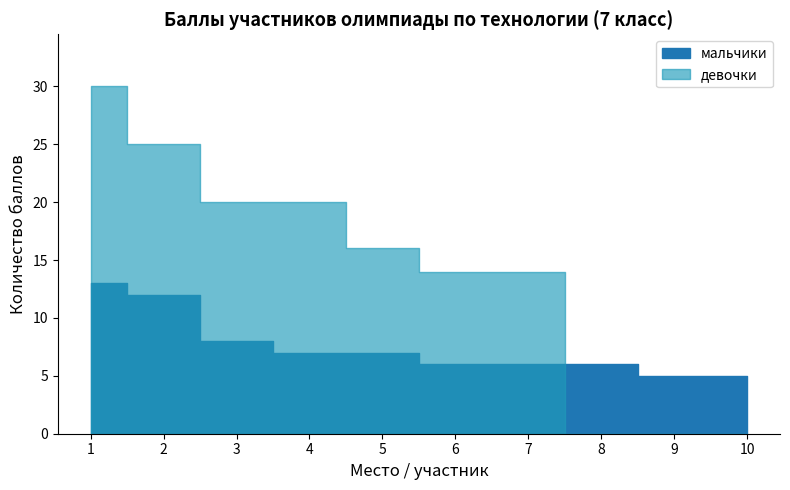

The value of девочки at 10 is -16. True or false?

False